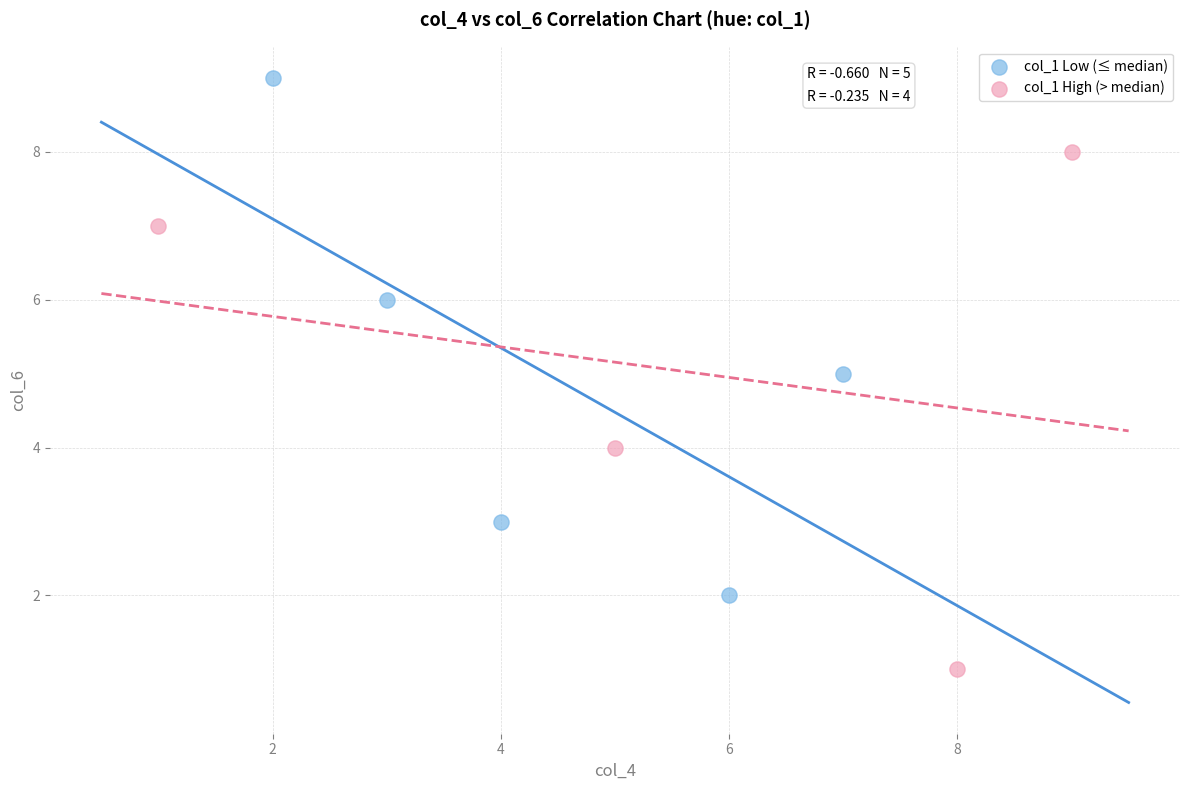

Which series contains the lowest Y value?

col_1 High (> median)